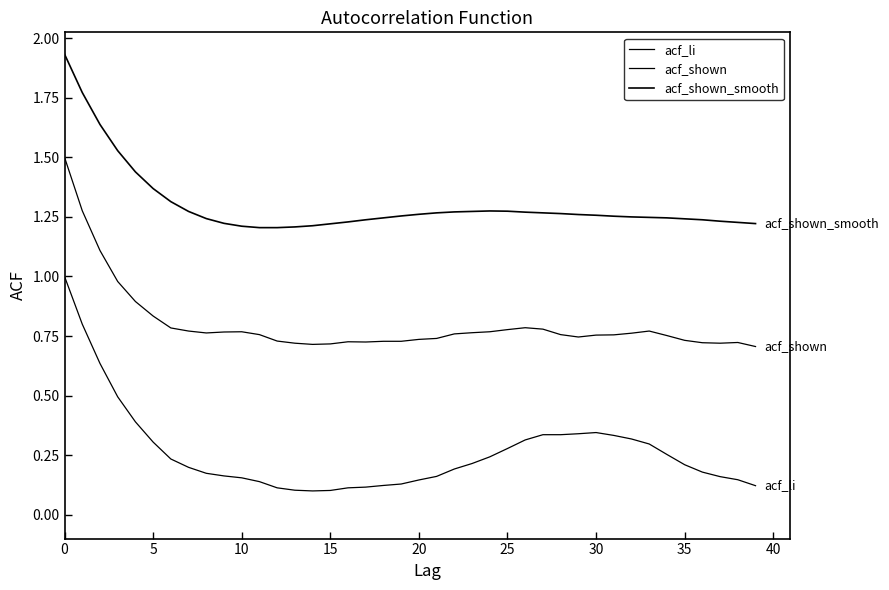

Is this an area chart (filled region under the line)?

No